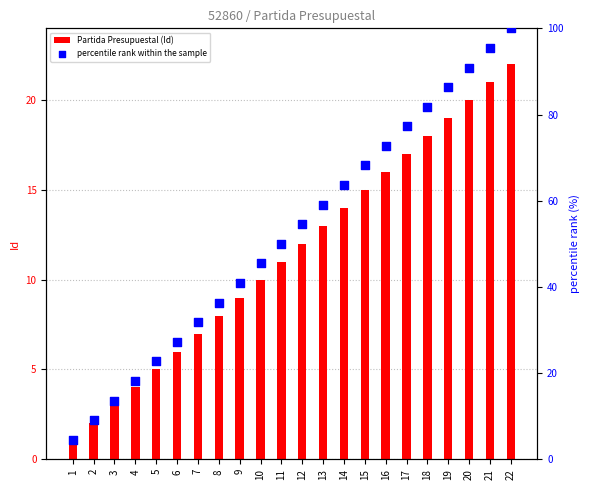

Is the value of percentile rank within the sample at 6 greater than the value of Partida Presupuestal (Id) at 20?

Yes